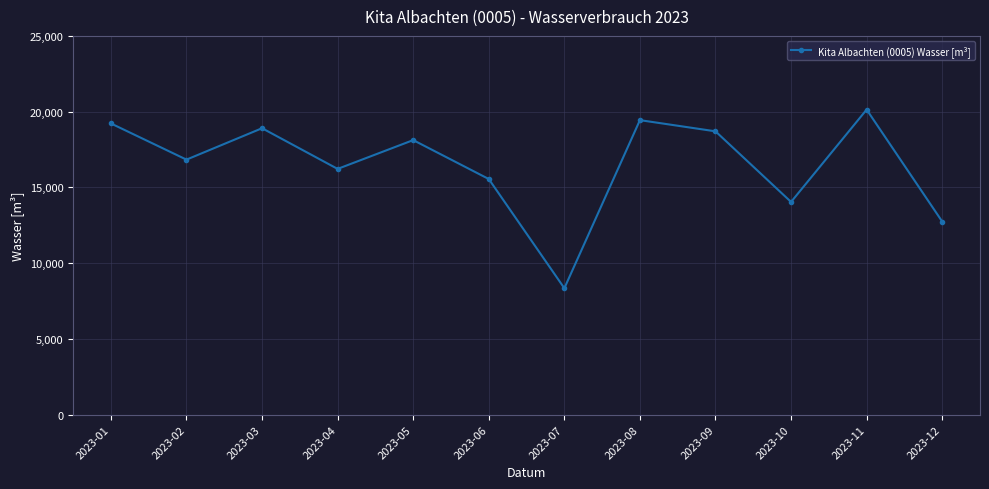

What is the difference between the maximum and minimum values?

11791